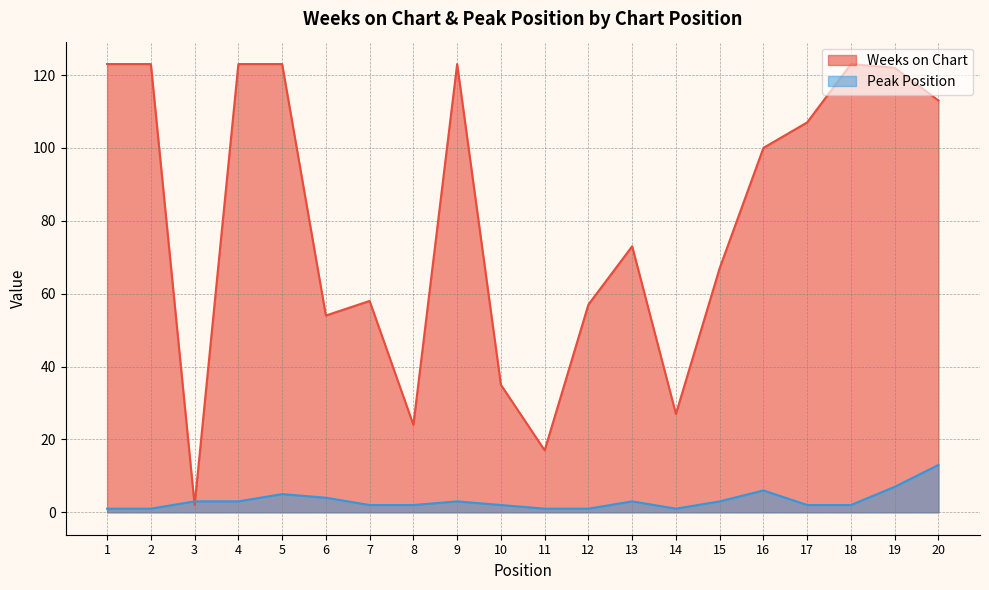

Reading left to right, list all the values displayed in this chart.

Weeks on Chart: 1=123	2=123	3=2	4=123	5=123	6=54	7=58	8=24	9=123	10=35	11=17	12=57	13=73	14=27	15=67	16=100	17=107	18=123	19=122	20=113
Peak Position: 1=1	2=1	3=3	4=3	5=5	6=4	7=2	8=2	9=3	10=2	11=1	12=1	13=3	14=1	15=3	16=6	17=2	18=2	19=7	20=13